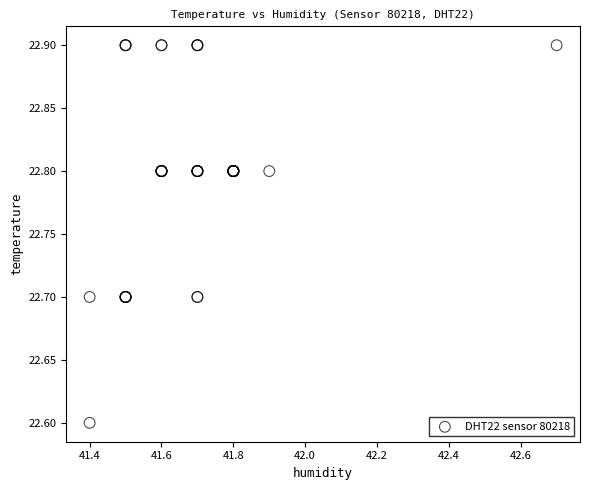

What Y value in the scatter plot is closest to 22?

22.6